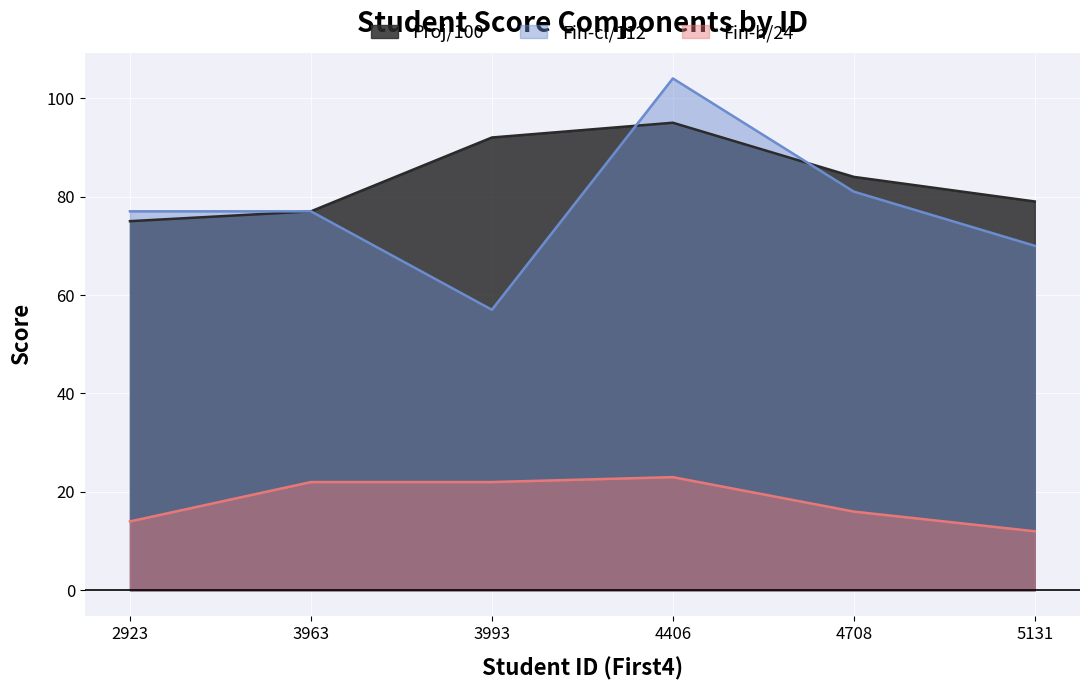

Which category has the highest value across all series?

4406